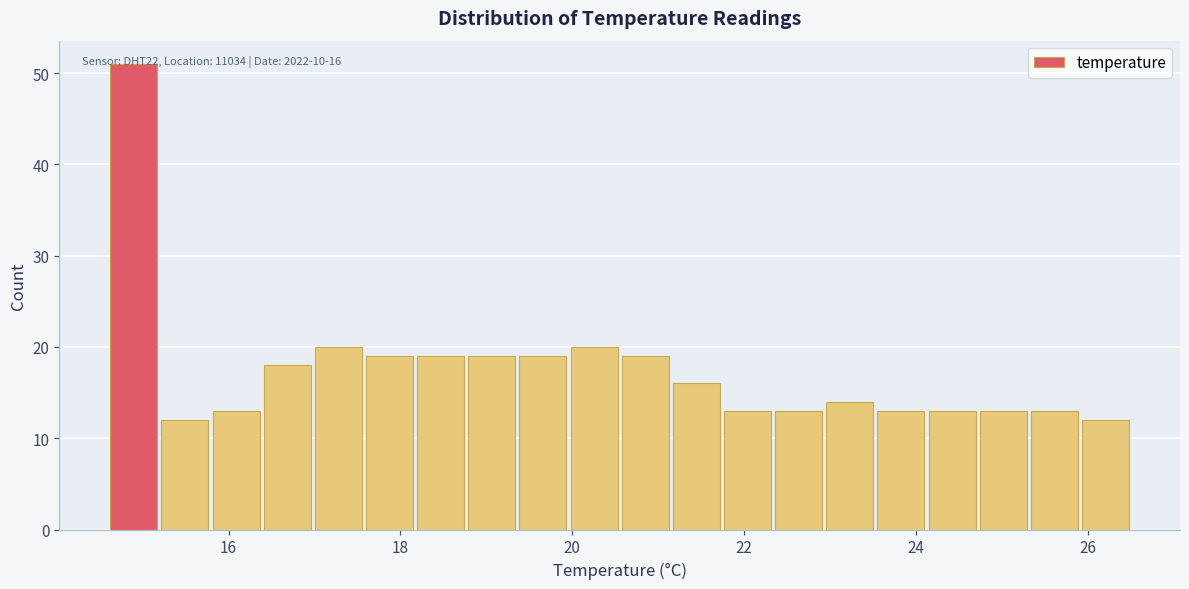

Around what value on the x-axis is the tallest bar? Give the approximate position of its centre, as read against the axis.

14.8